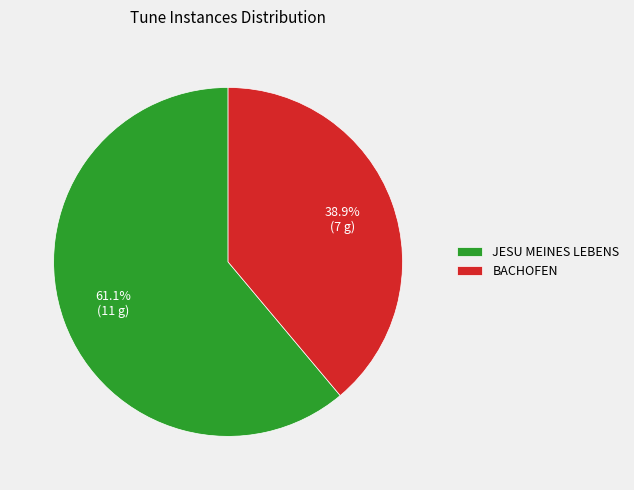

Count the number of slices in the pie.

2